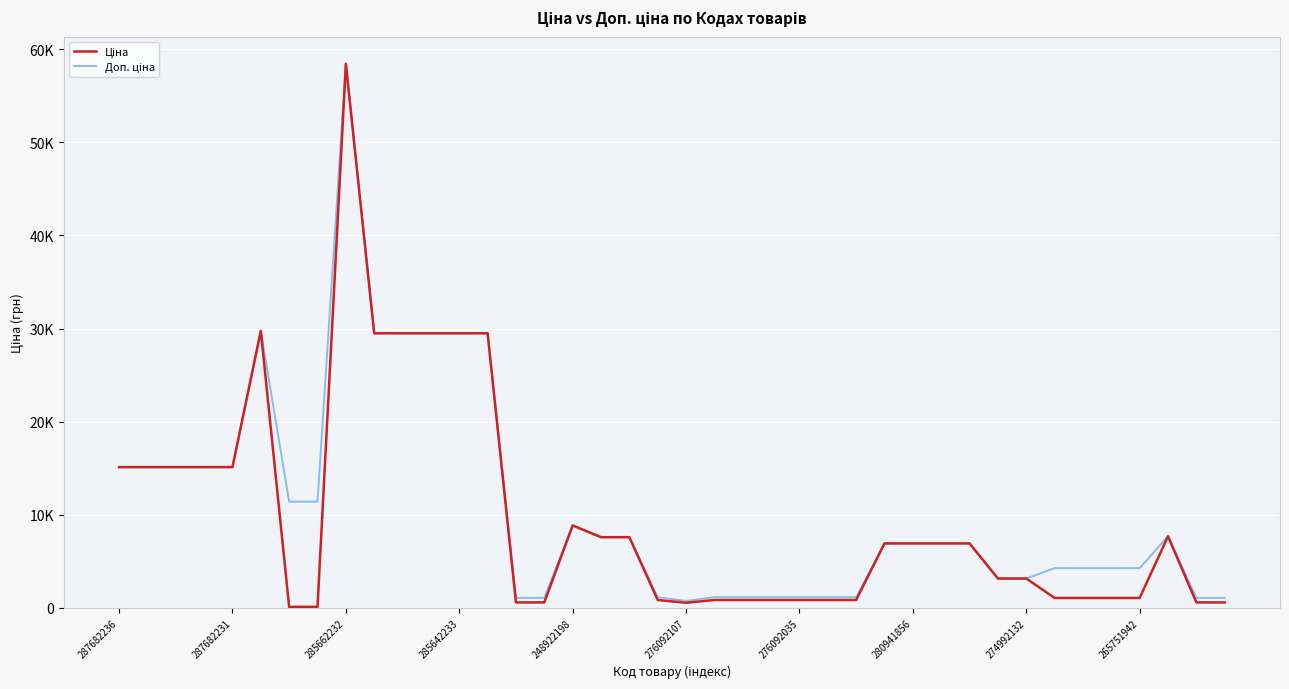

Does the chart have visible grid lines?

Yes